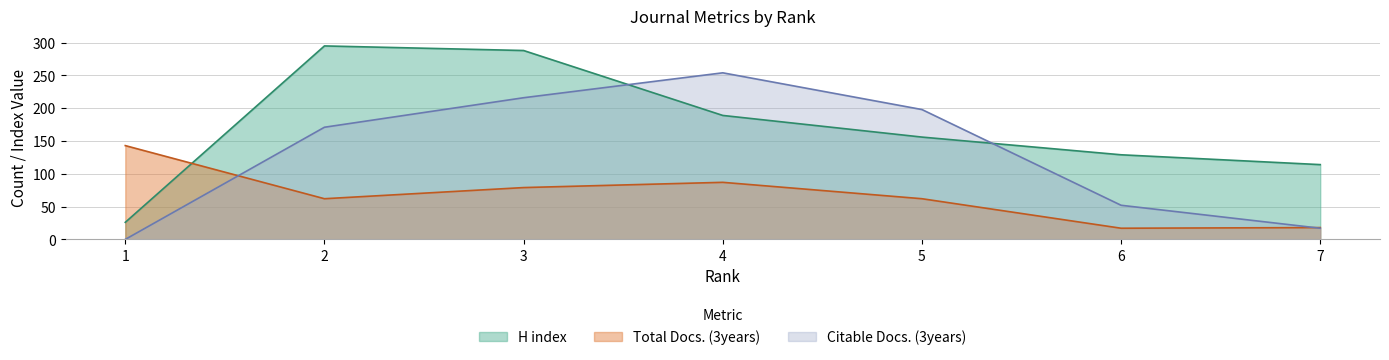

At how many categories does at least one series exceed 75?

7